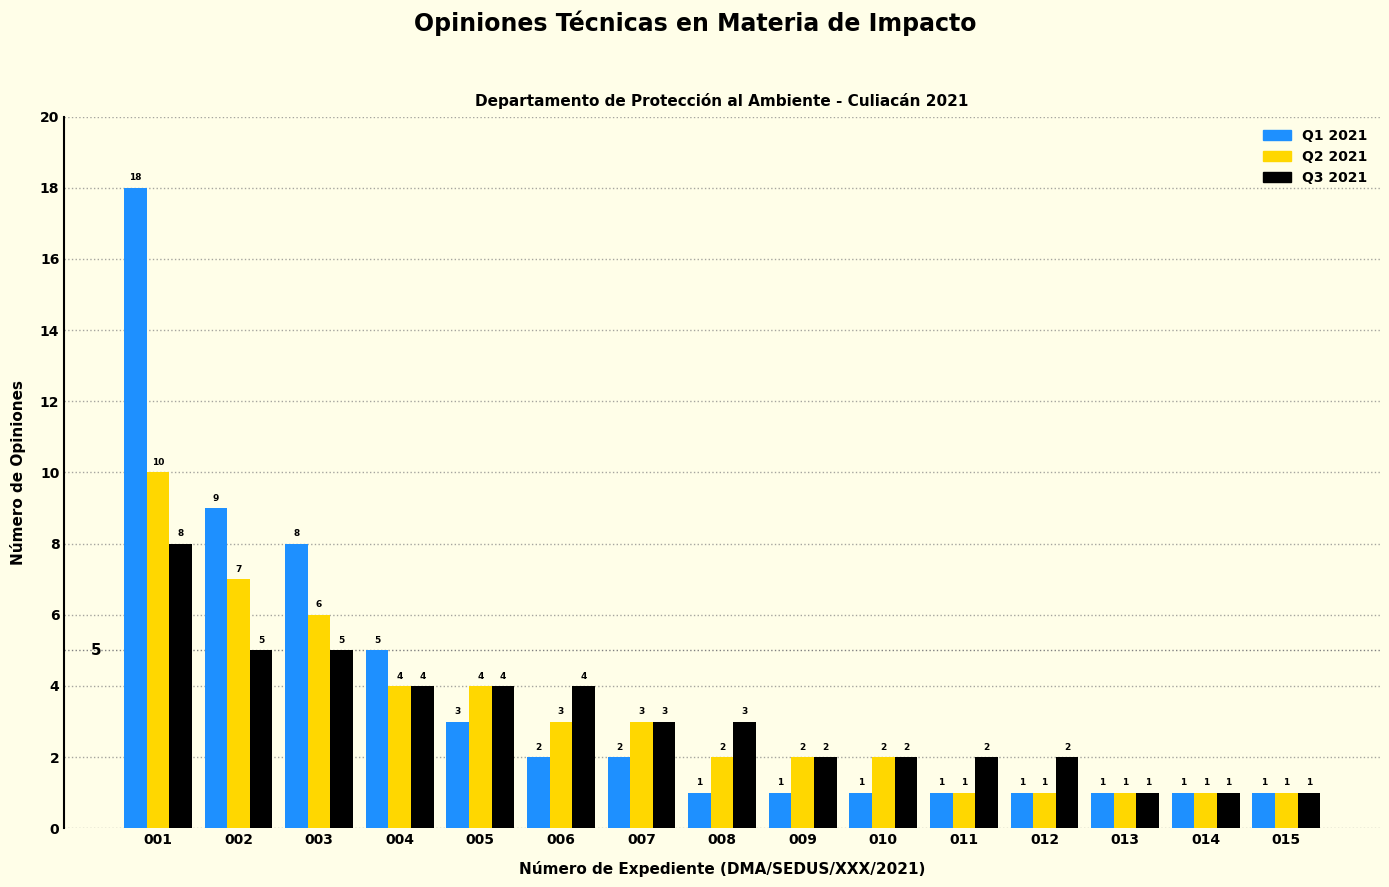

Which series changed the most between 002 and 012?

Q1 2021